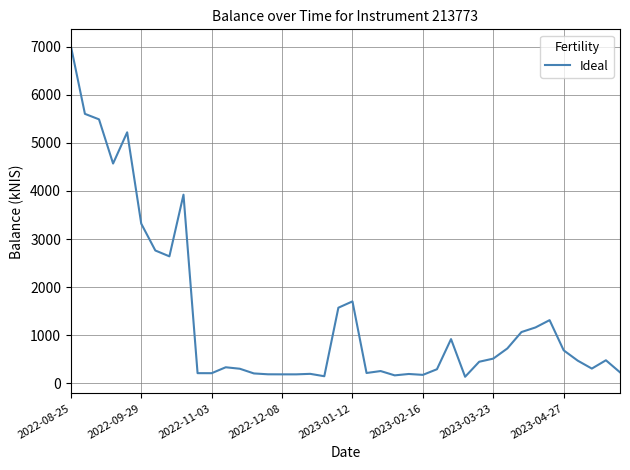

What is the maximum value shown in the chart?

7015.3